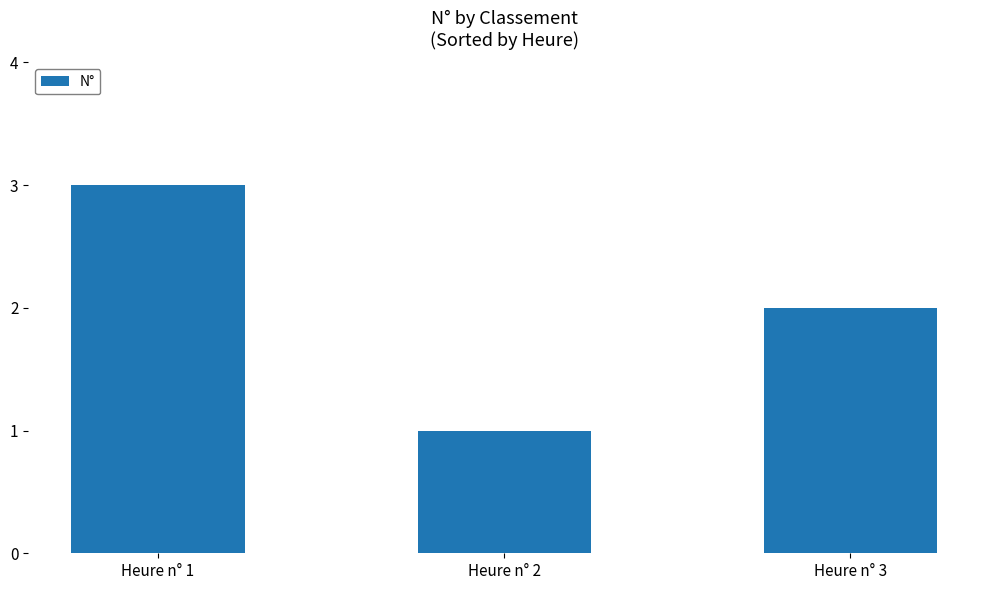

Rank the categories by value from highest to lowest.

Heure n° 1, Heure n° 3, Heure n° 2